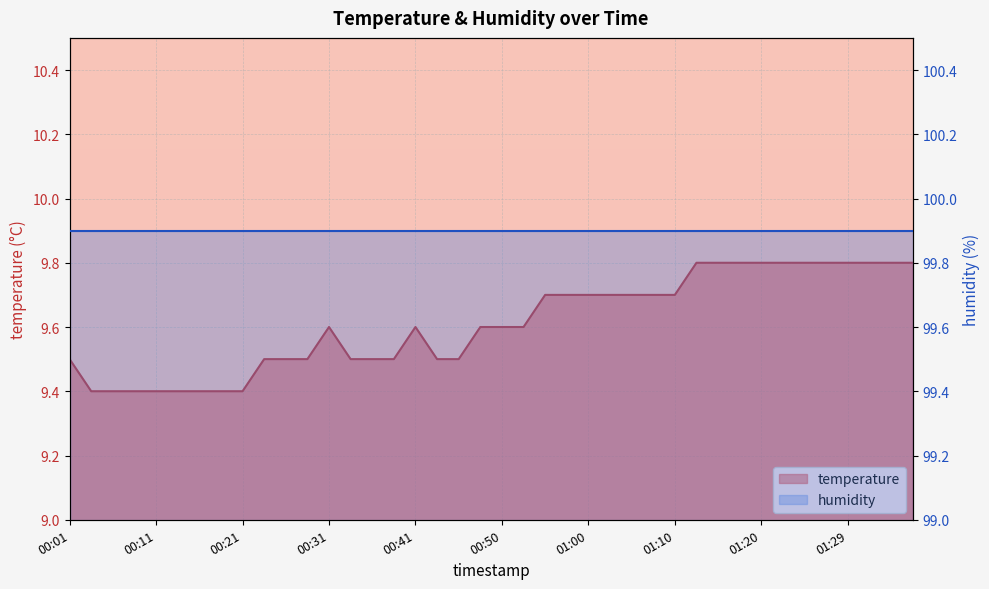

What is the sum of all values?

384.4